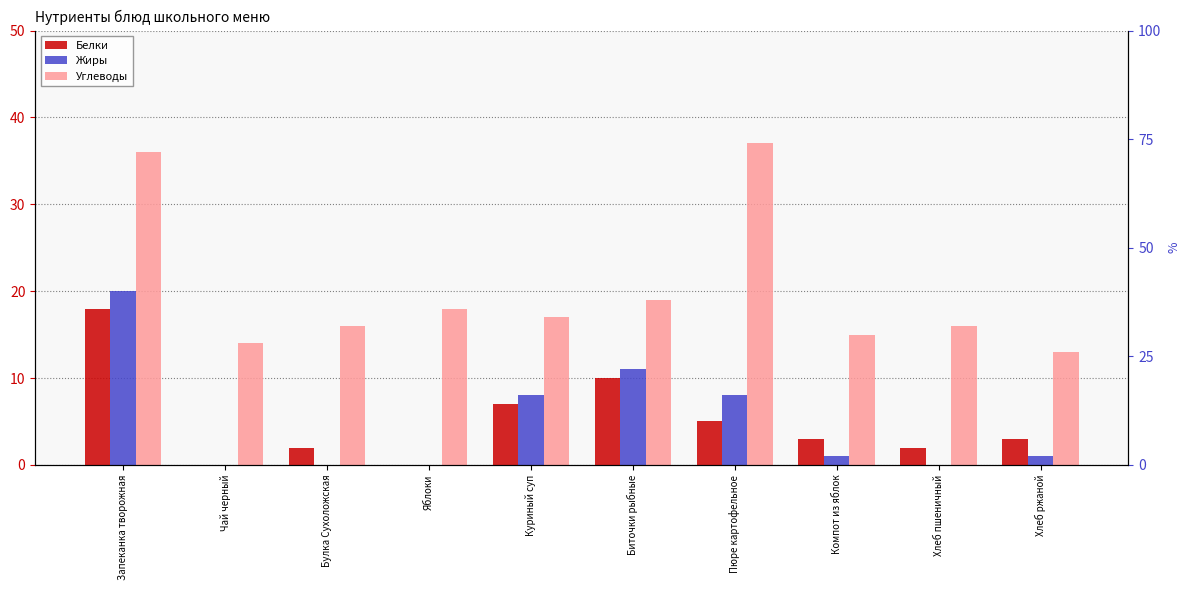

What is the label of the 10th bar from the left?

Хлеб ржаной